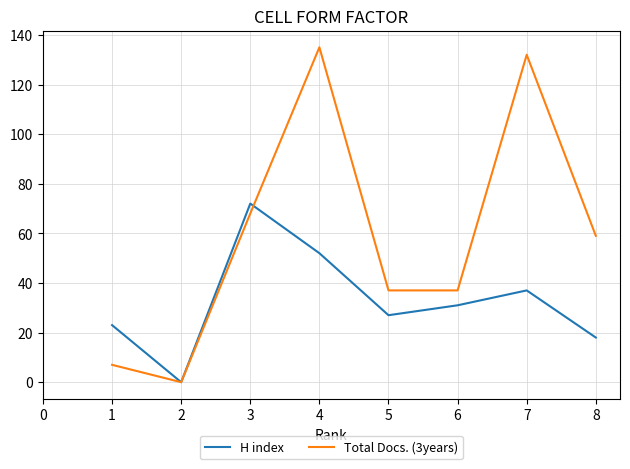

True or false: H index has a value of 37 at 7.

True